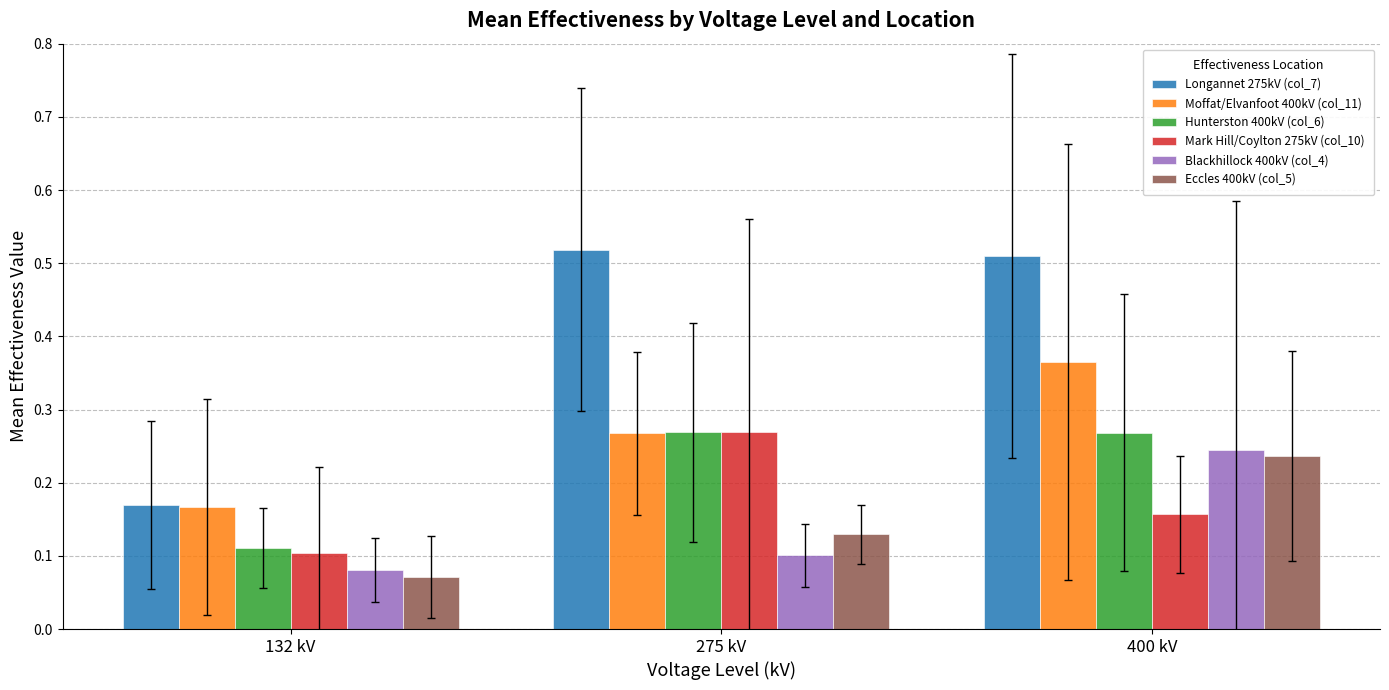

At which category is the sum across all series the highest?

400 kV